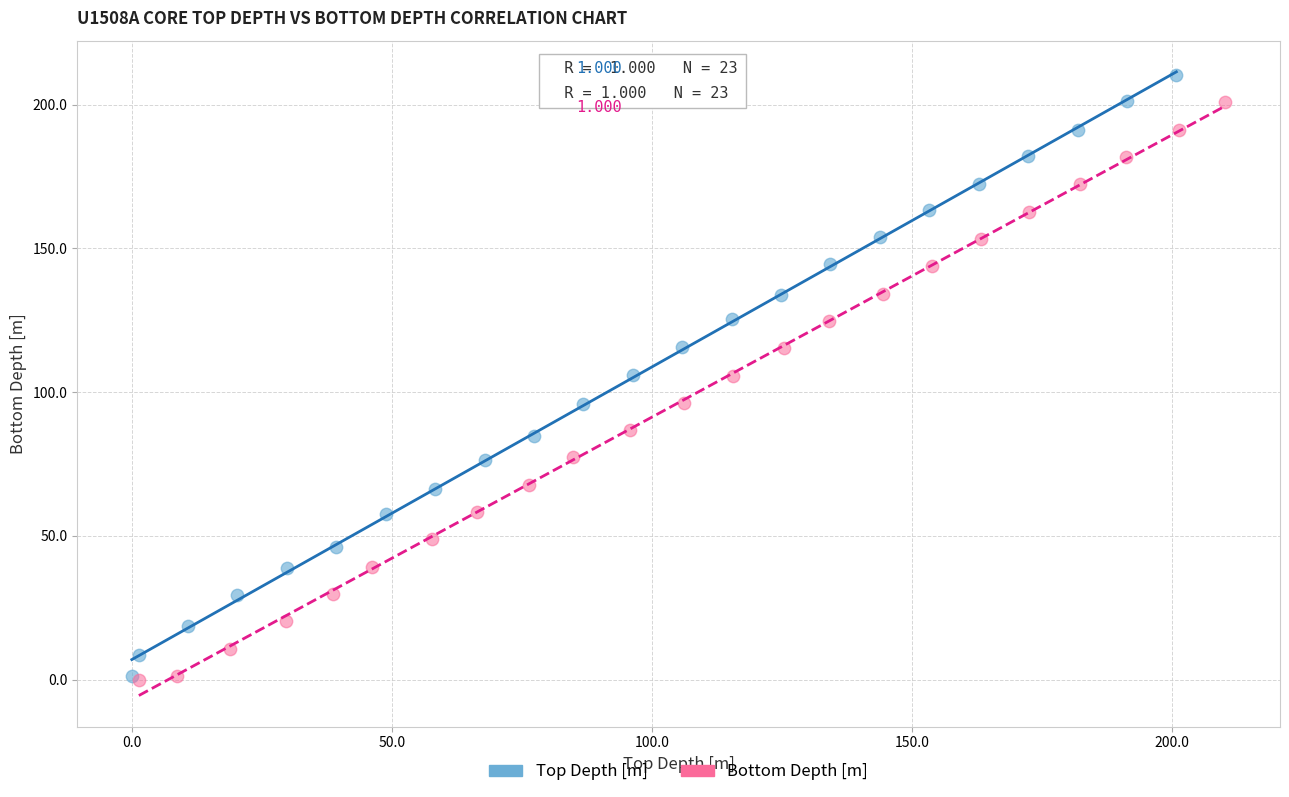

What are all the series names shown in the legend?

Top Depth [m], Bottom Depth [m]